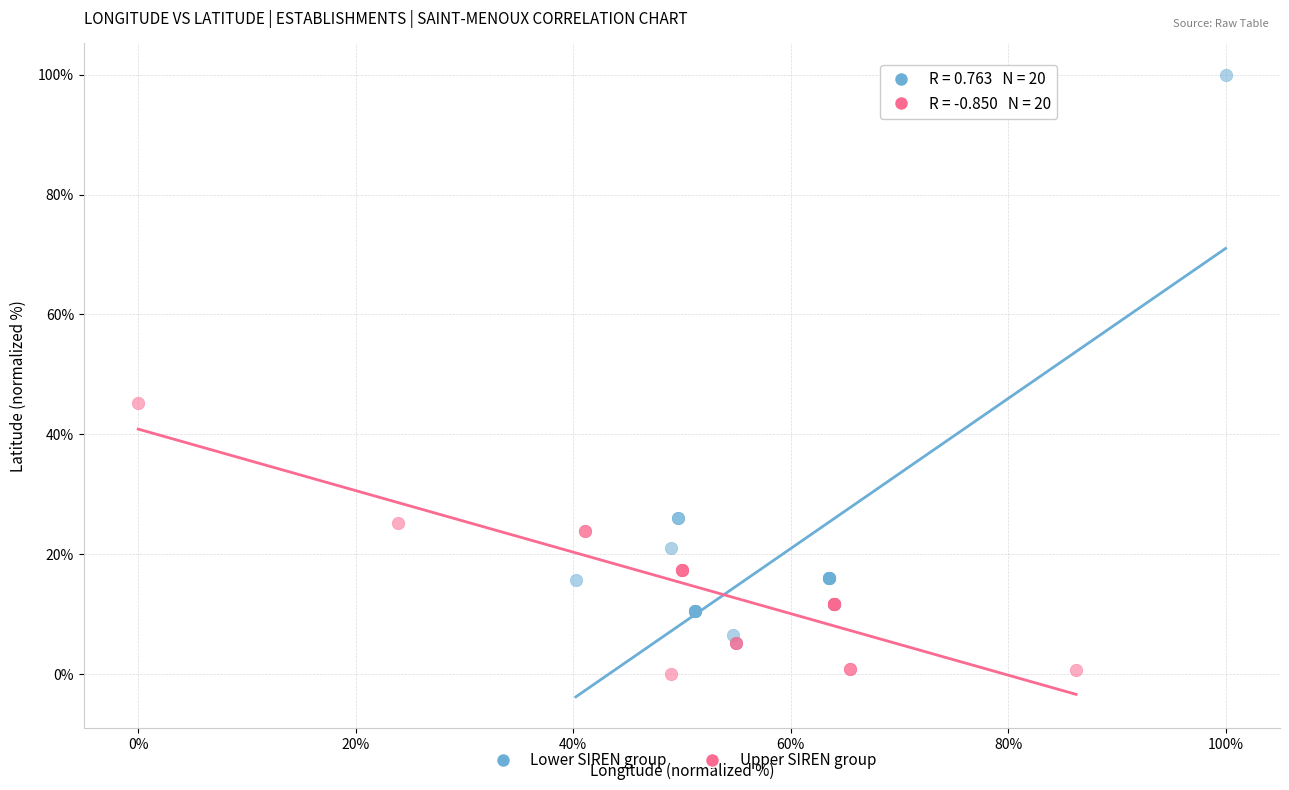

Which series reaches the minimum Y coordinate?

Upper SIREN group